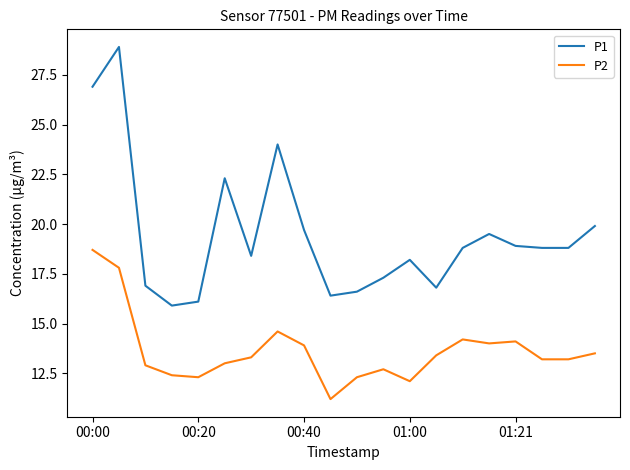

Reading right to left, what are all the values shown in this chart?

P1: 19.9	18.8	18.8	18.9	19.5	18.8	16.8	18.2	17.3	16.6	16.4	19.7	24.0	18.4	22.3	16.1	15.9	16.9	28.9	26.9
P2: 13.5	13.2	13.2	14.1	14.0	14.2	13.4	12.1	12.7	12.3	11.2	13.9	14.6	13.3	13.0	12.3	12.4	12.9	17.8	18.7